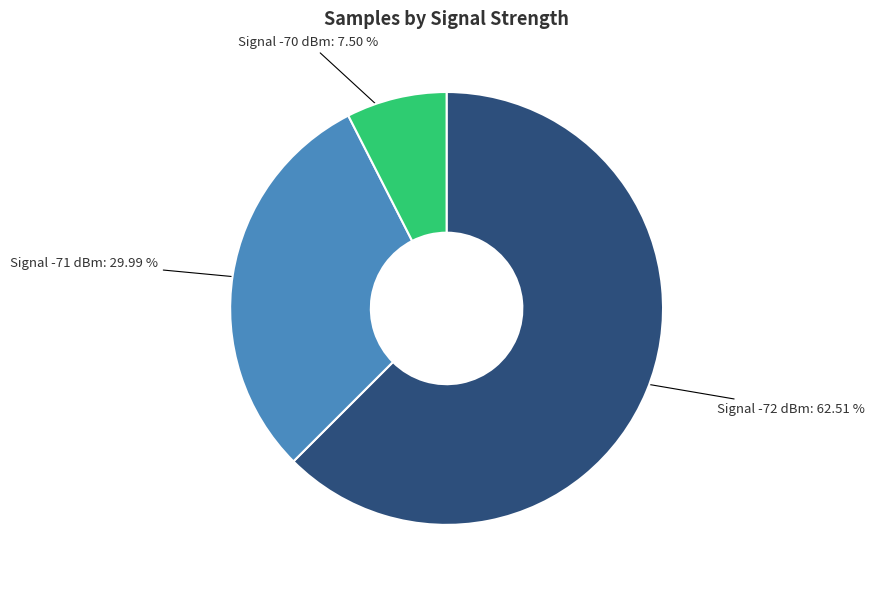

Is there a majority slice in this chart?

Yes